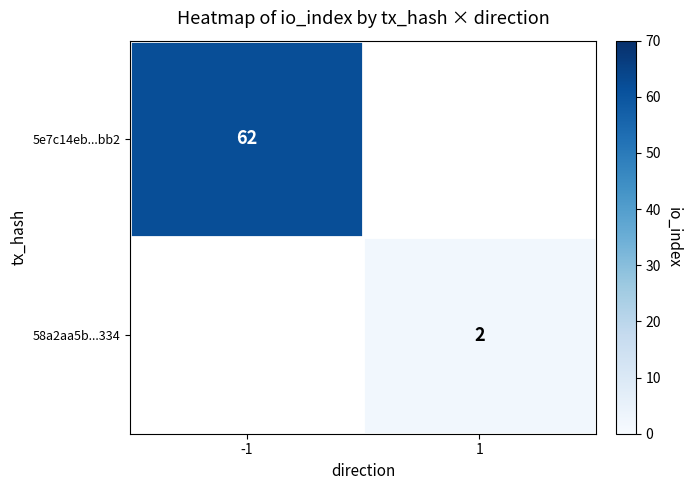

Is it true that 58a2aa5b...334 equals 3 at 1?

False